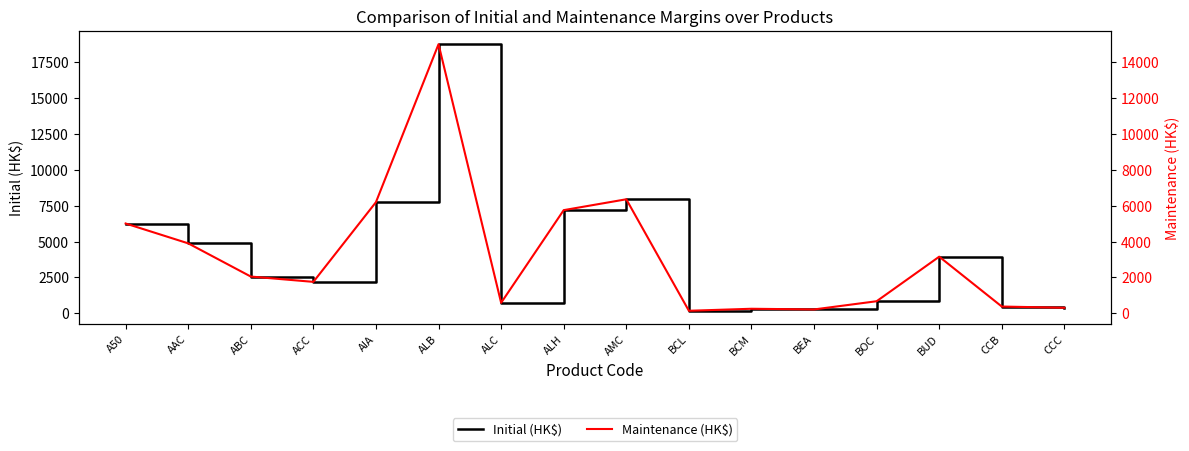

Does the chart display data point markers on the line(s)?

No